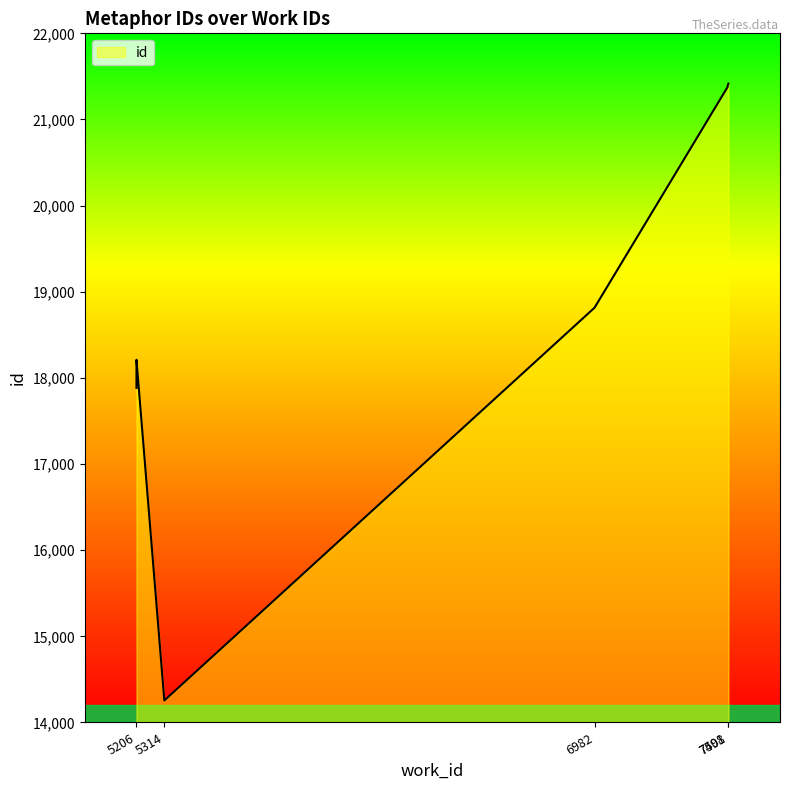

Approximately how many times larger is the value at 6982 compared to 5206?

1.1